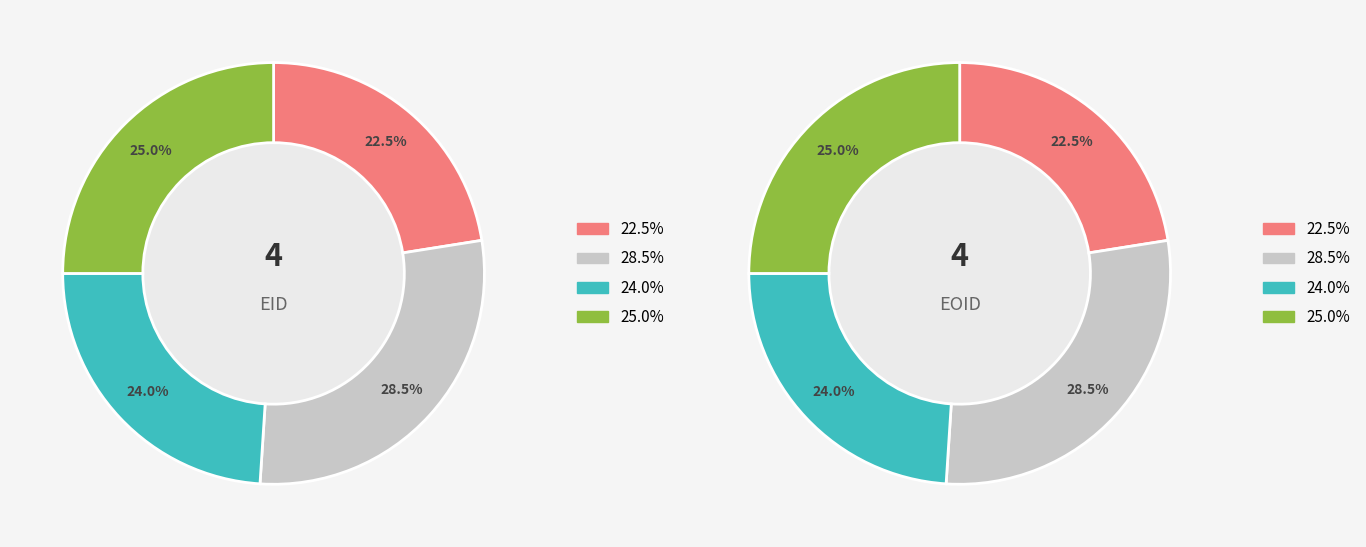

The 212960 slice represents 14% of the pie. True or false?

False